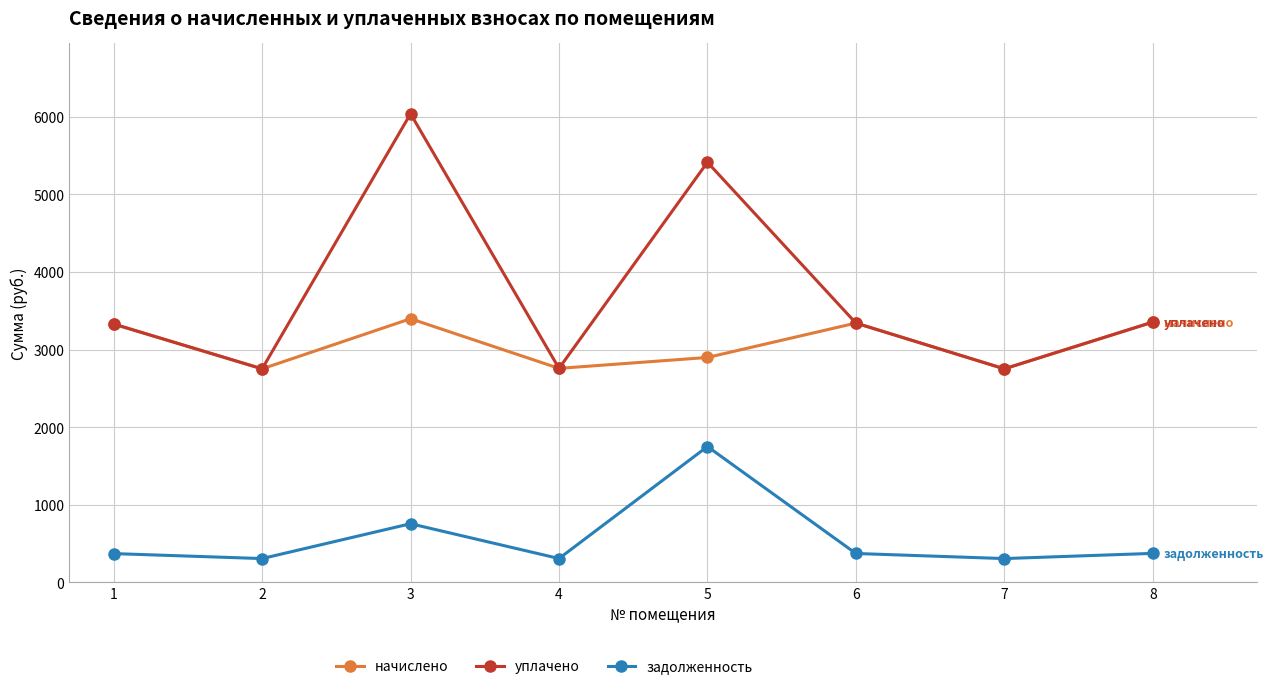

Rank the series by their average value, from lowest to highest.

задолженность, начислено, уплачено